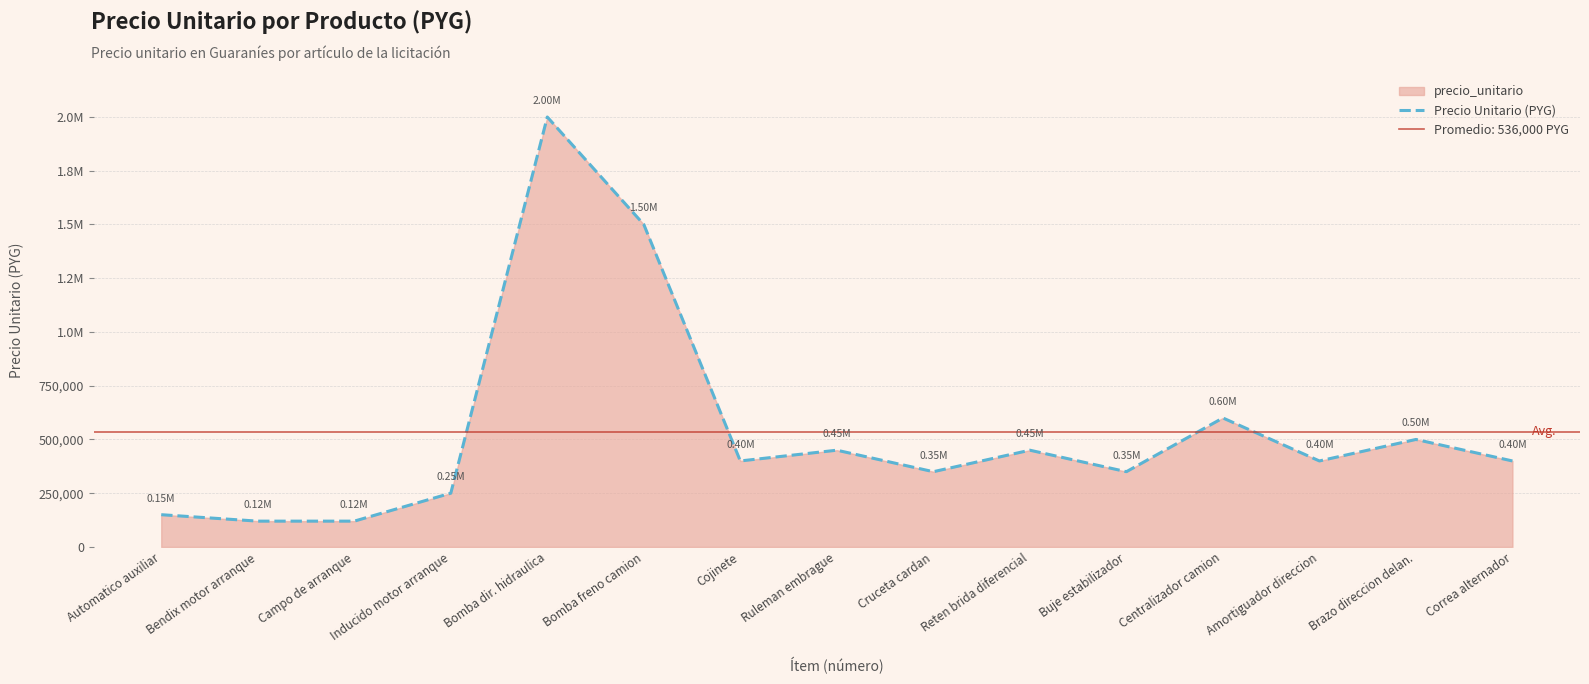

Which has a higher value, Automatico auxiliar or Brazo direccion delan.?

Brazo direccion delan.